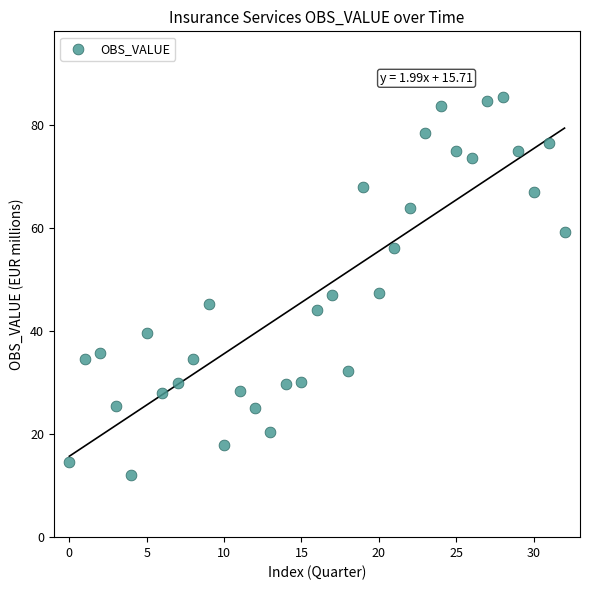

What is the range of Y values (max minus min)?

73.4